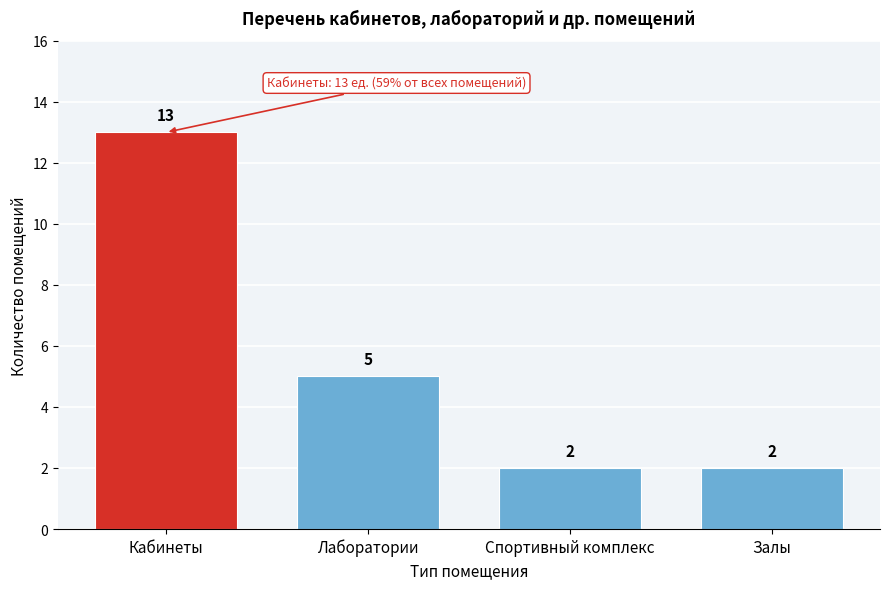

Reading left to right, what are all the values shown in this chart?

Кабинеты=13	Лаборатории=5	Спортивный комплекс=2	Залы=2